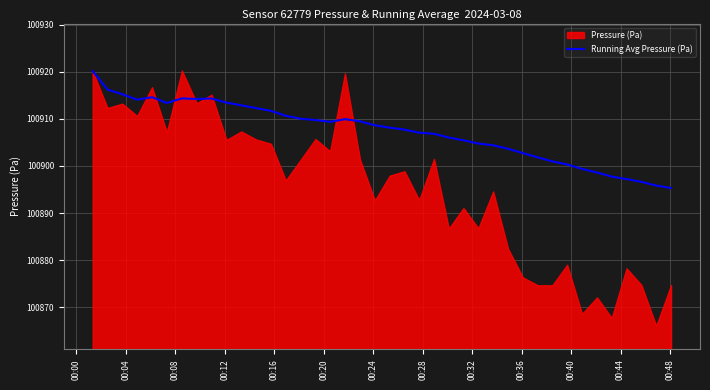

What is the minimum value for Running Avg Pressure (Pa)?

100895.3